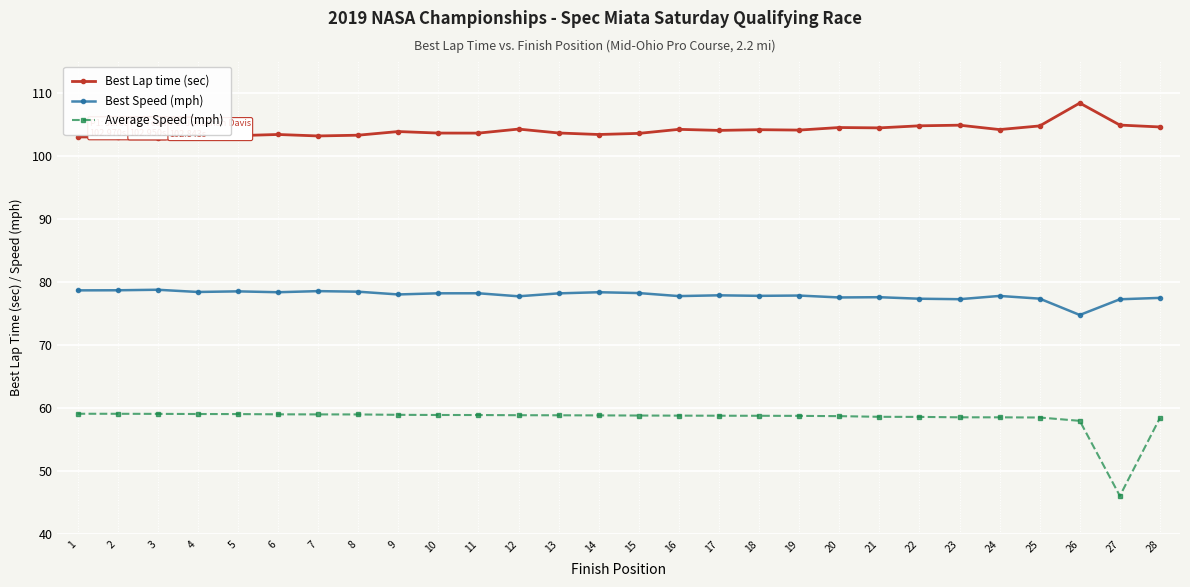

True or false: Best Speed (mph) and Average Speed (mph) intersect in this chart.

False